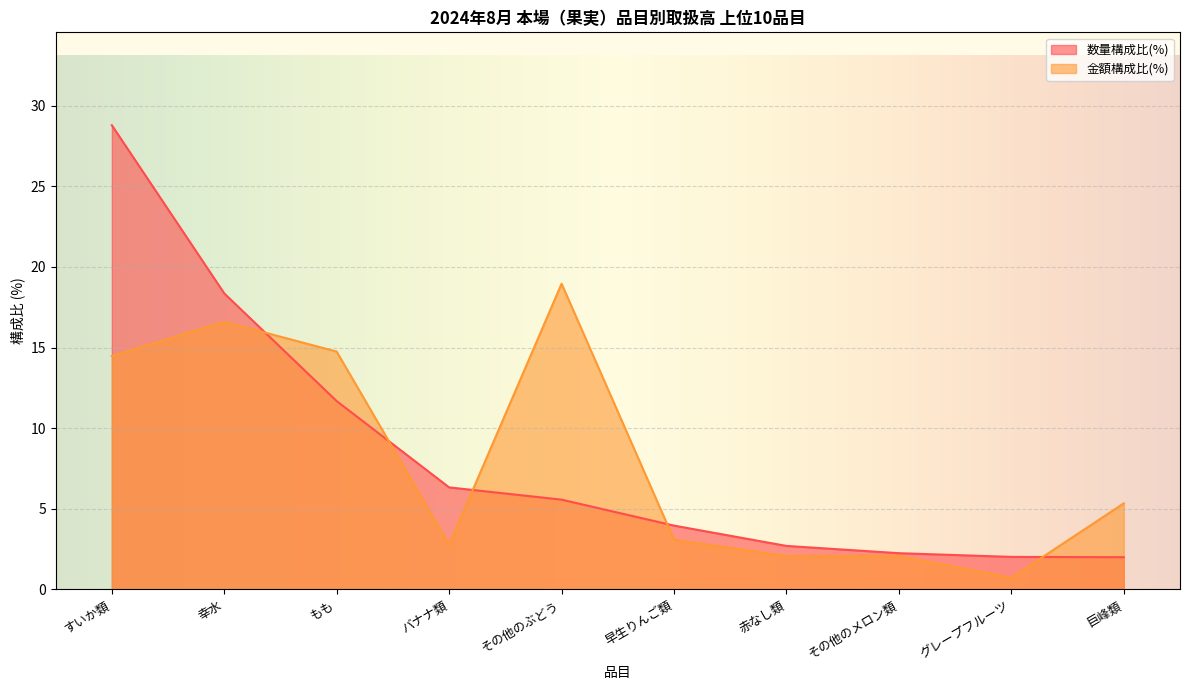

Reading left to right, extract all data points from this chart.

数量(kg): 28.8	18.4	11.7	6.3	5.6	4.0	2.7	2.2	2.0	2.0
金額(円): 14.5	16.6	14.8	2.8	19.0	3.1	2.1	2.1	0.7	5.3